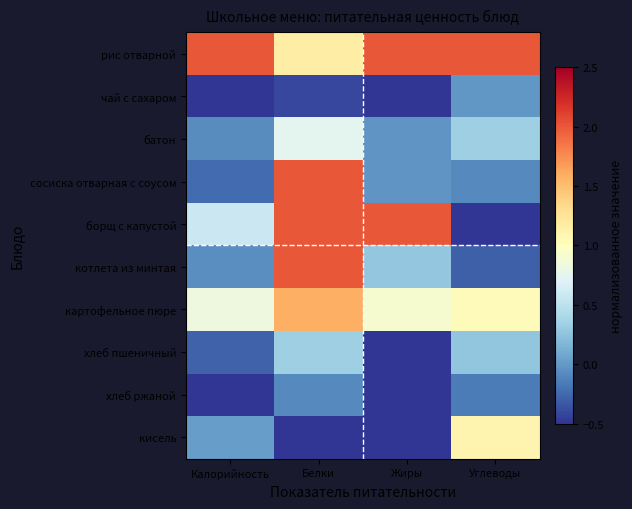

What is the total value across all series at Жиры?

3.1